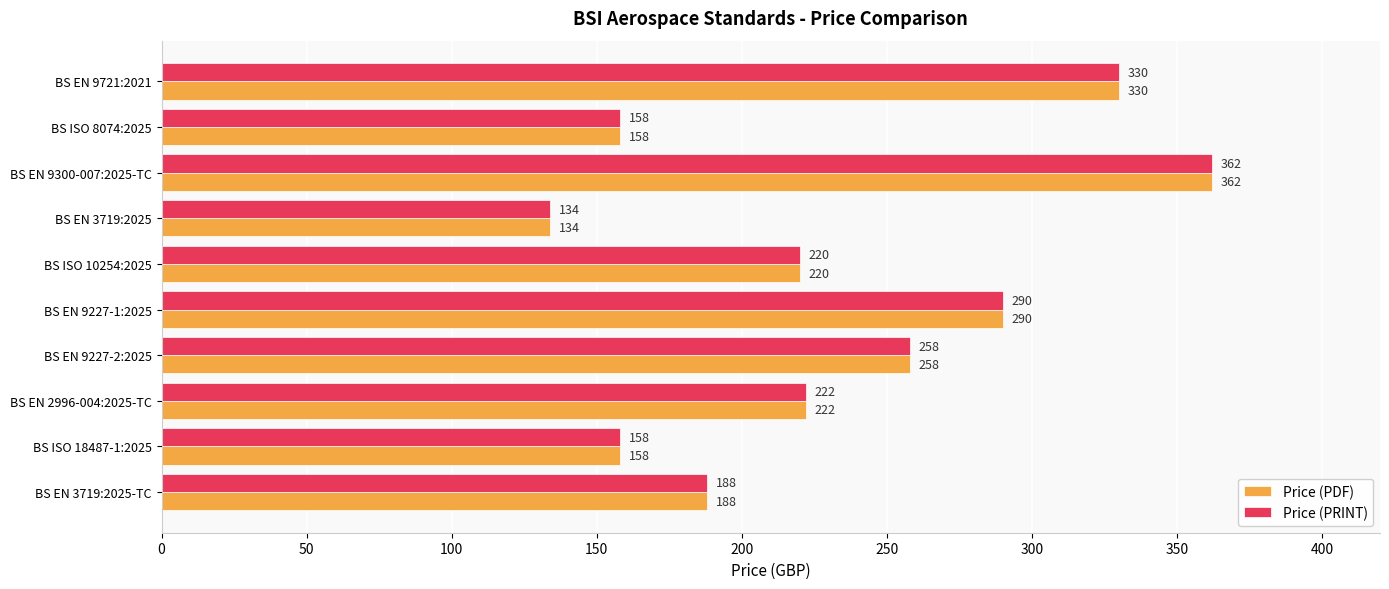

At which category is the sum across all series the highest?

BS EN 9300-007:2025-TC